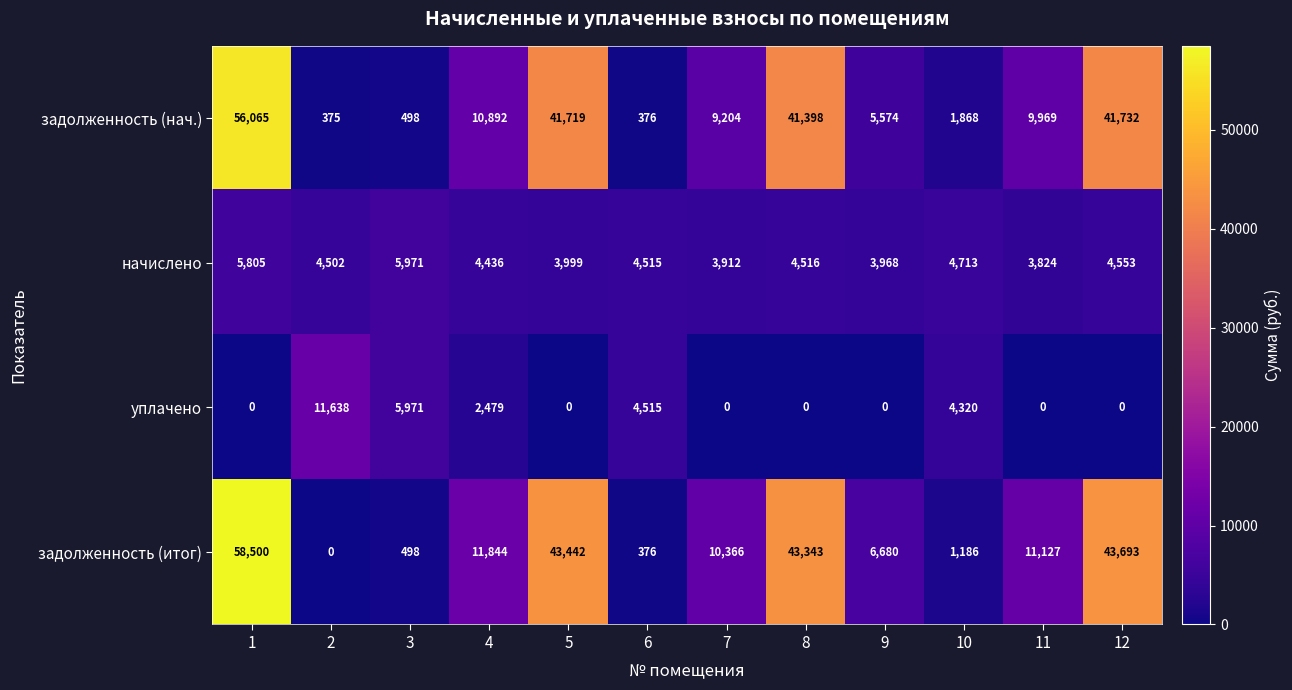

What is the approximate value of начислено at 12, to the nearest 50?

4550